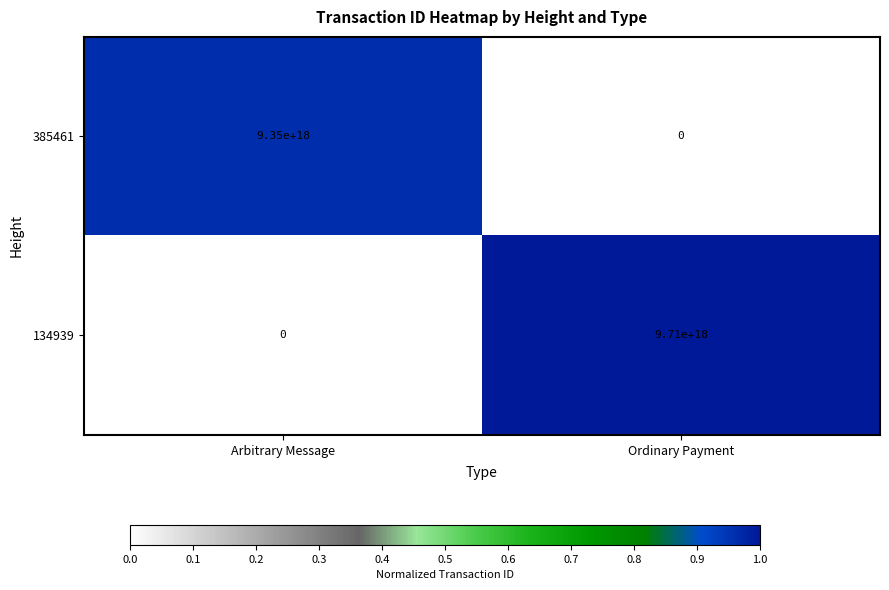

At which label is 134939 closest to 4855000000000000000?

Arbitrary Message